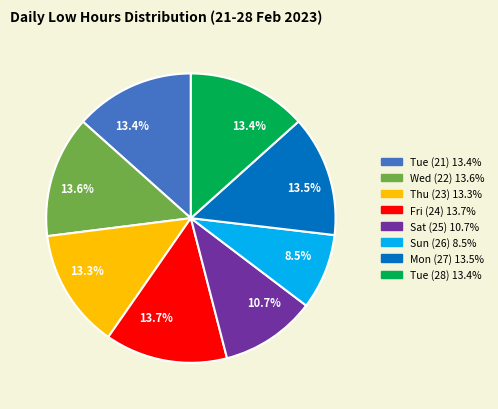

Is there a majority slice in this chart?

No